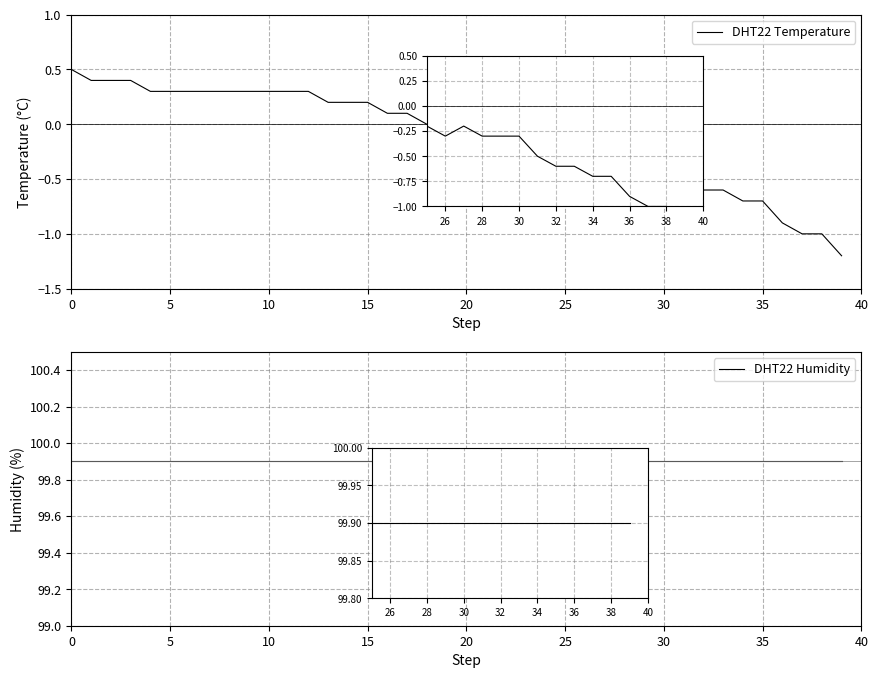

Reading left to right, transcribe all the data shown in this chart.

DHT22 Temperature: 0.5	0.4	0.4	0.4	0.3	0.3	0.3	0.3	0.3	0.3	0.3	0.3	0.3	0.2	0.2	0.2	0.1	0.1	0.0	-0.1	-0.1	0.0	-0.1	-0.1	-0.2	-0.2	-0.3	-0.2	-0.3	-0.3	-0.3	-0.5	-0.6	-0.6	-0.7	-0.7	-0.9	-1.0	-1.0	-1.2
DHT22 Humidity: 99.9	99.9	99.9	99.9	99.9	99.9	99.9	99.9	99.9	99.9	99.9	99.9	99.9	99.9	99.9	99.9	99.9	99.9	99.9	99.9	99.9	99.9	99.9	99.9	99.9	99.9	99.9	99.9	99.9	99.9	99.9	99.9	99.9	99.9	99.9	99.9	99.9	99.9	99.9	99.9